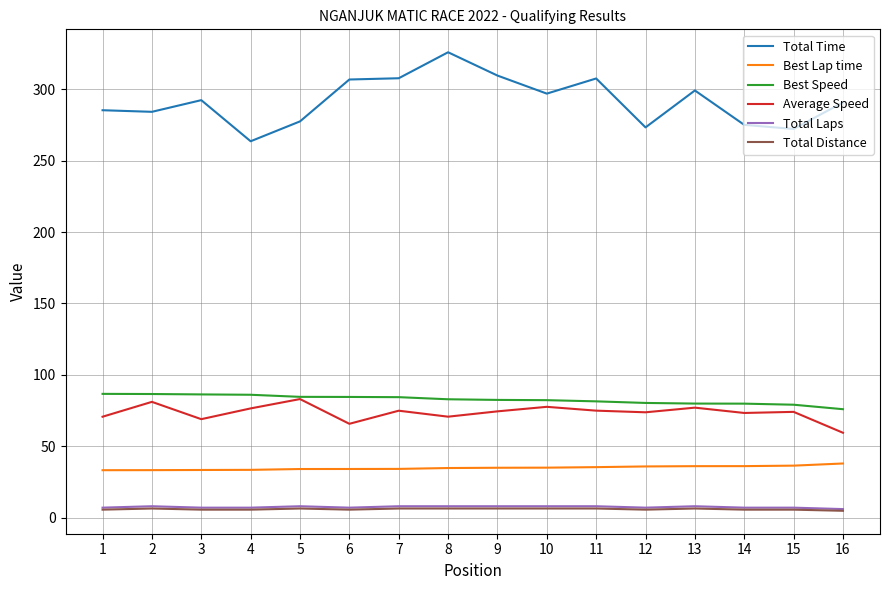

Is the value of Total Time at 6 greater than the value of Average Speed at 3?

Yes